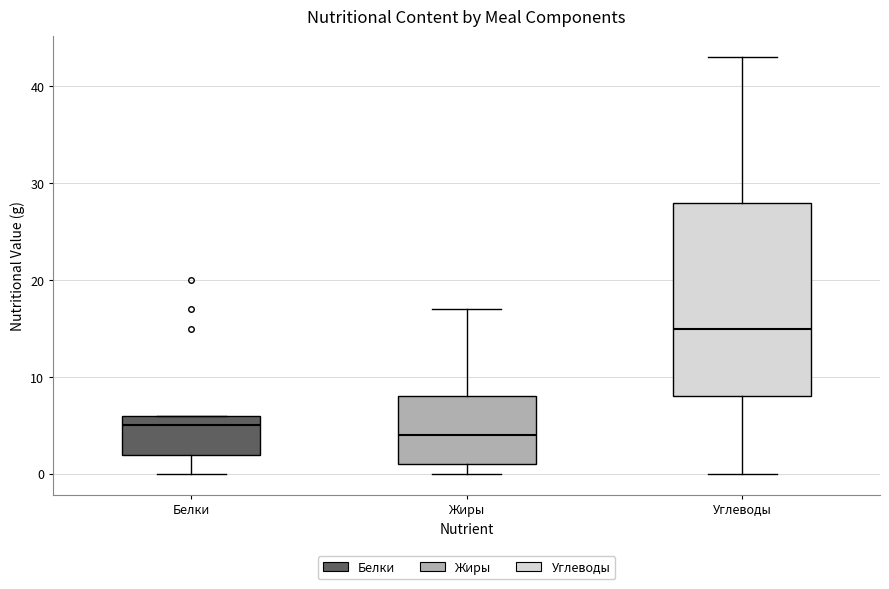

Reading left to right, read every box against the y-axis: the position of its median line, the range the box covers, and the ends of its whiskers. The values are not printed on the chart, so give them approximately, as read against the axis.

Белки: median 5, box 2 to 6, whiskers 0 to 6
Жиры: median 4, box 1 to 8, whiskers 0 to 17
Углеводы: median 15, box 8 to 28, whiskers 0 to 43